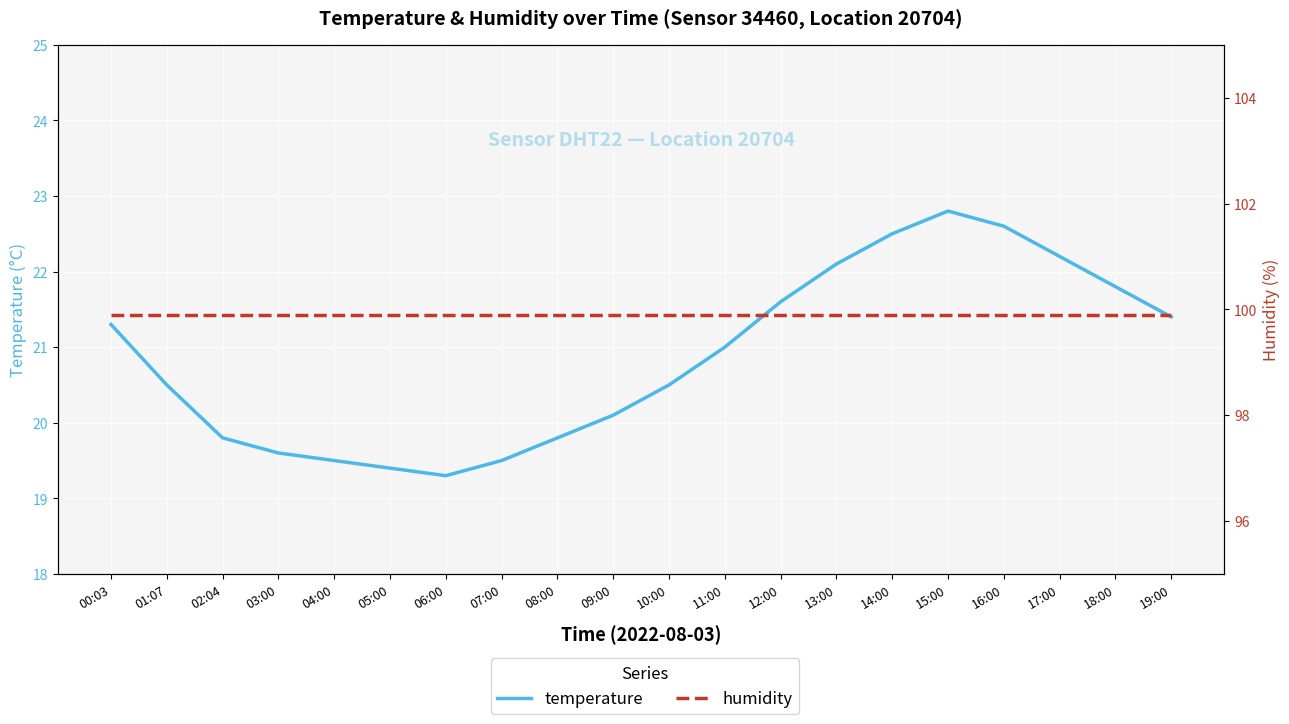

Reading right to left, what are all the values shown in this chart?

temperature: 19:00=21.4	18:00=21.8	17:00=22.2	16:00=22.6	15:00=22.8	14:00=22.5	13:00=22.1	12:00=21.6	11:00=21.0	10:00=20.5	09:00=20.1	08:00=19.8	07:00=19.5	06:00=19.3	05:00=19.4	04:00=19.5	03:00=19.6	02:04=19.8	01:07=20.5	00:03=21.3
humidity: 19:00=99.9	18:00=99.9	17:00=99.9	16:00=99.9	15:00=99.9	14:00=99.9	13:00=99.9	12:00=99.9	11:00=99.9	10:00=99.9	09:00=99.9	08:00=99.9	07:00=99.9	06:00=99.9	05:00=99.9	04:00=99.9	03:00=99.9	02:04=99.9	01:07=99.9	00:03=99.9